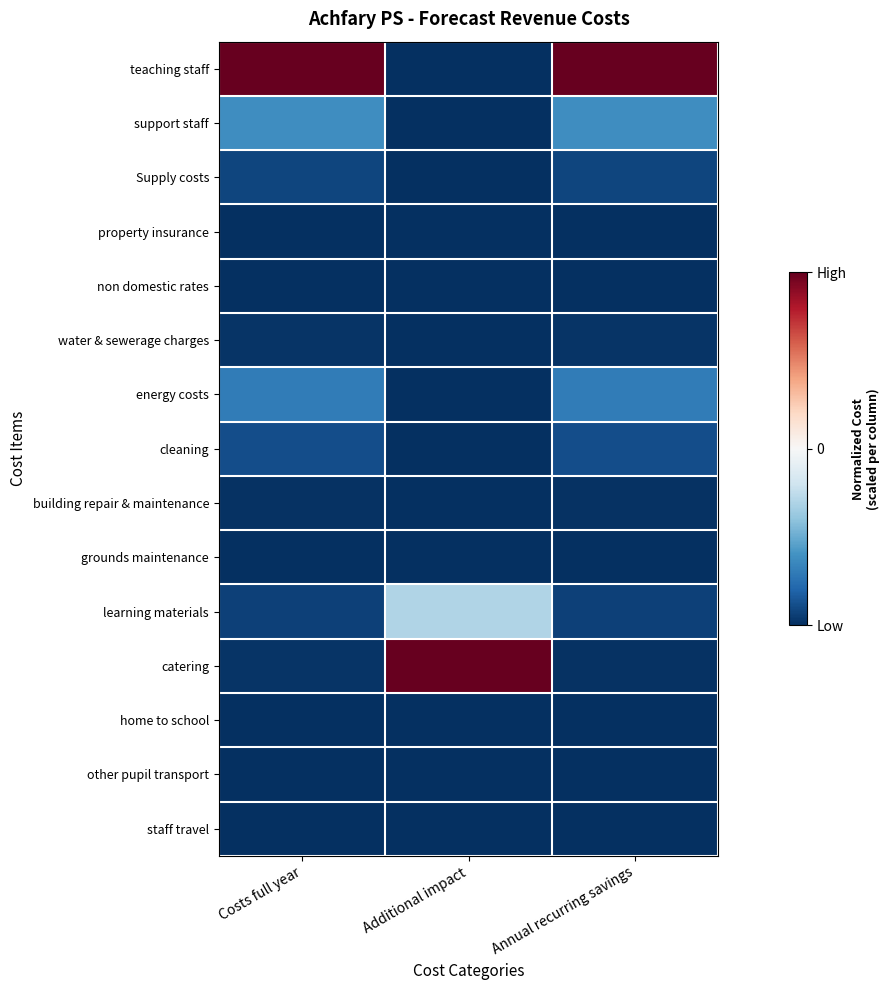

Reading left to right, extract all data points from this chart.

teaching staff: Costs full year=0.5	Additional impact=-0.5	Annual recurring savings=0.5
support staff: Costs full year=-0.3	Additional impact=-0.5	Annual recurring savings=-0.3
Supply costs: Costs full year=-0.5	Additional impact=-0.5	Annual recurring savings=-0.5
property insurance: Costs full year=-0.5	Additional impact=-0.5	Annual recurring savings=-0.5
non domestic rates: Costs full year=-0.5	Additional impact=-0.5	Annual recurring savings=-0.5
water & sewerage charges: Costs full year=-0.5	Additional impact=-0.5	Annual recurring savings=-0.5
energy costs: Costs full year=-0.3	Additional impact=-0.5	Annual recurring savings=-0.3
cleaning: Costs full year=-0.4	Additional impact=-0.5	Annual recurring savings=-0.4
building repair & maintenance: Costs full year=-0.5	Additional impact=-0.5	Annual recurring savings=-0.5
grounds maintenance: Costs full year=-0.5	Additional impact=-0.5	Annual recurring savings=-0.5
learning materials: Costs full year=-0.5	Additional impact=-0.1	Annual recurring savings=-0.5
catering: Costs full year=-0.5	Additional impact=0.5	Annual recurring savings=-0.5
home to school: Costs full year=-0.5	Additional impact=-0.5	Annual recurring savings=-0.5
other pupil transport: Costs full year=-0.5	Additional impact=-0.5	Annual recurring savings=-0.5
staff travel: Costs full year=-0.5	Additional impact=-0.5	Annual recurring savings=-0.5